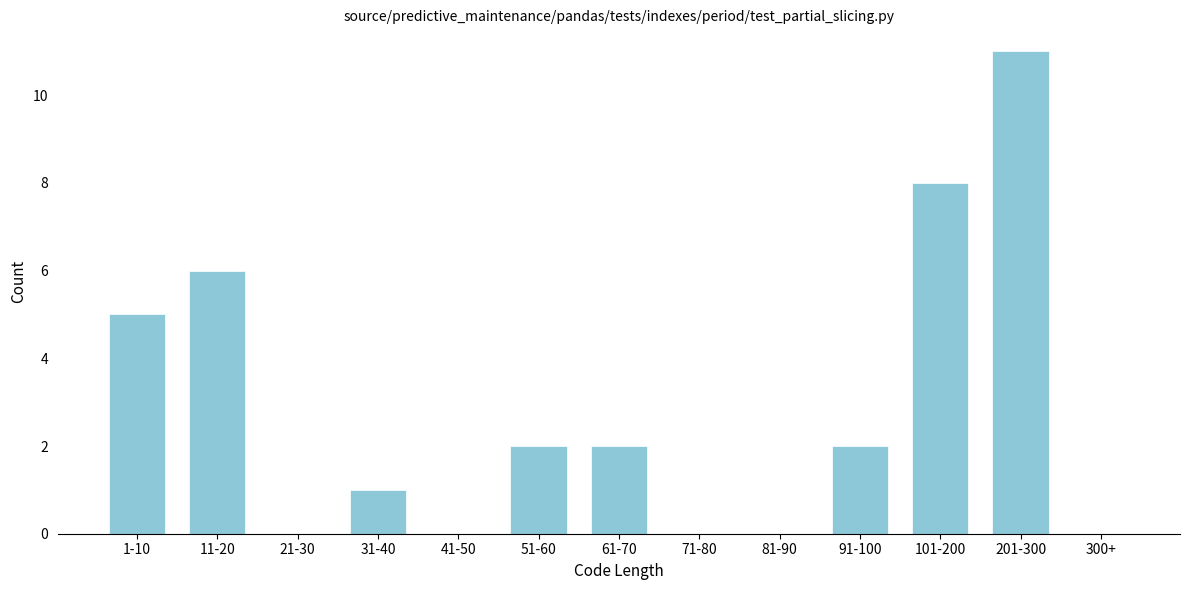

Reading right to left, transcribe all the data shown in this chart.

300+=0	201-300=11	101-200=8	91-100=2	81-90=0	71-80=0	61-70=2	51-60=2	41-50=0	31-40=1	21-30=0	11-20=6	1-10=5